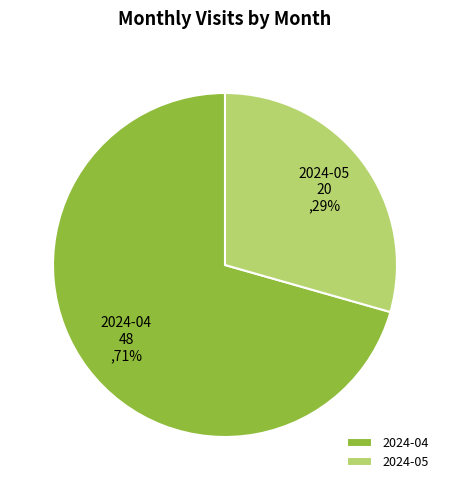

True or false: 2024-04 accounts for 59% of the total.

False